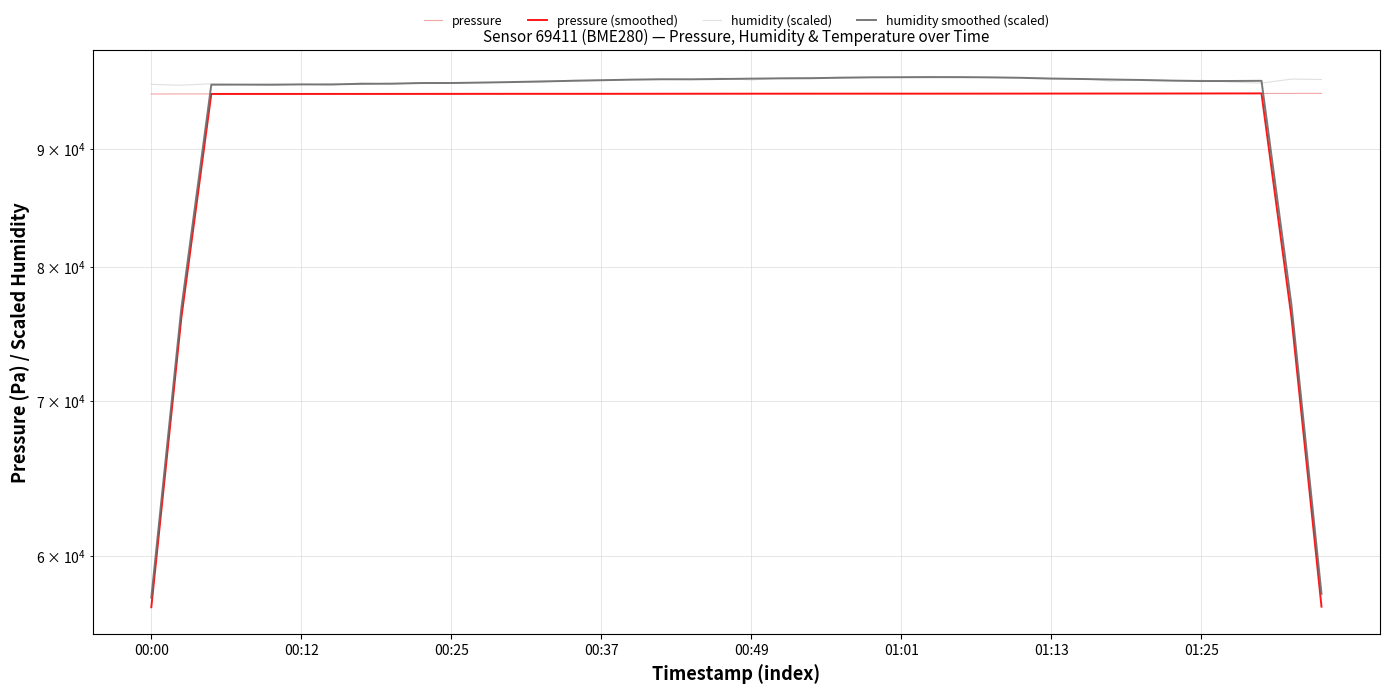

At which label is humidity (scaled) closest to 96266?

32